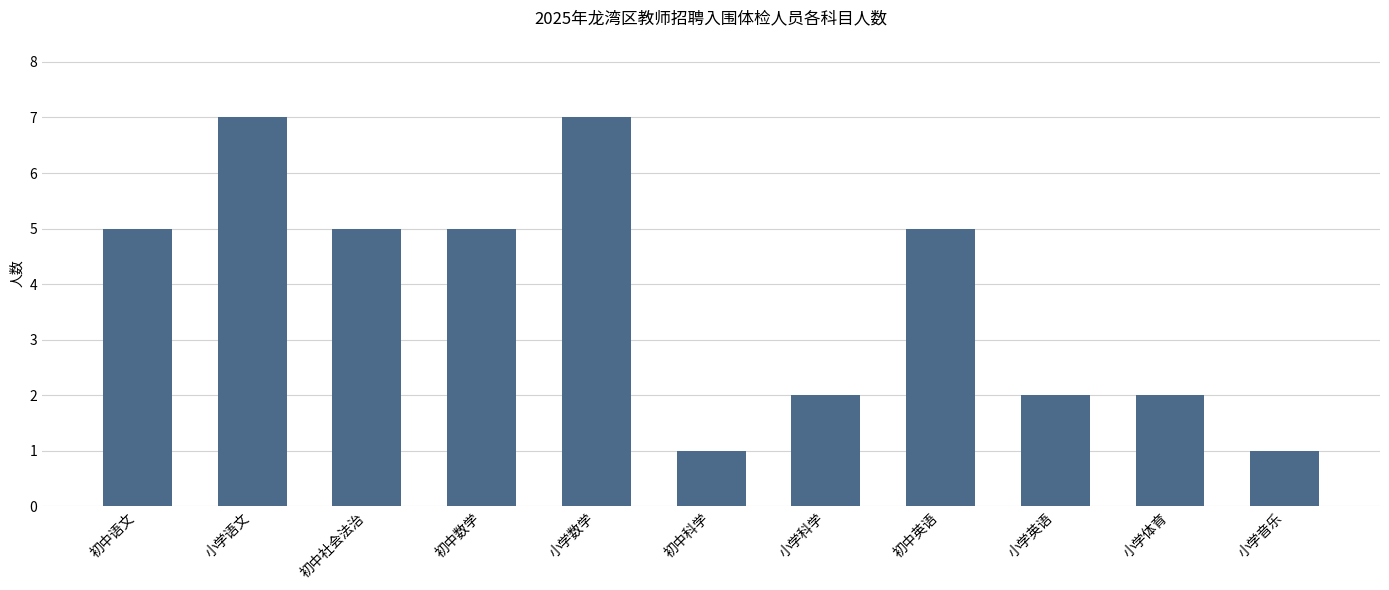

Which has a higher value, 初中语文 or 小学数学?

小学数学